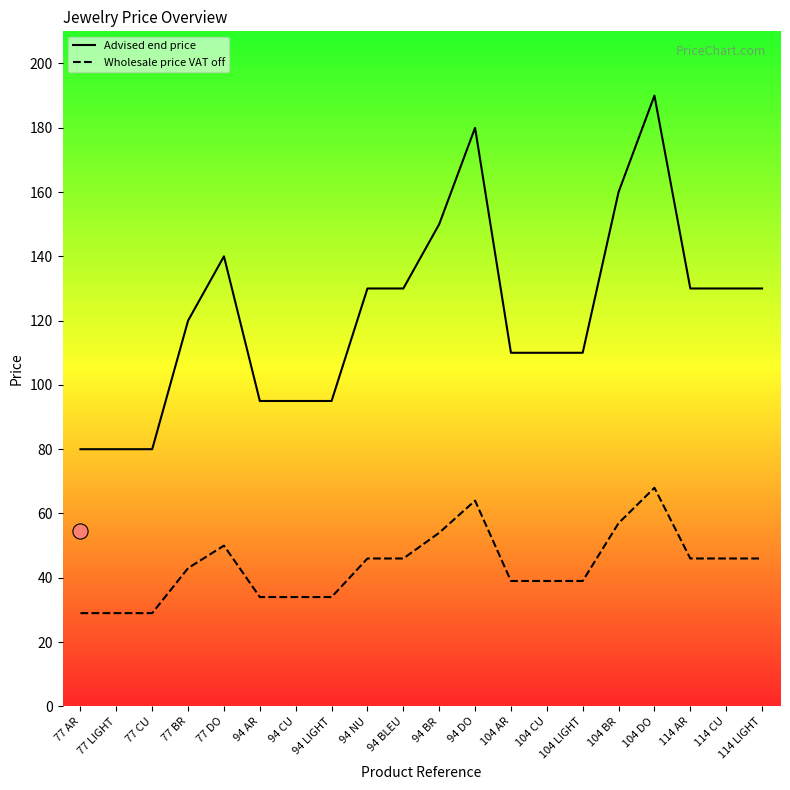

What are all the series names shown in the legend?

Advised end price, Wholesale price VAT off